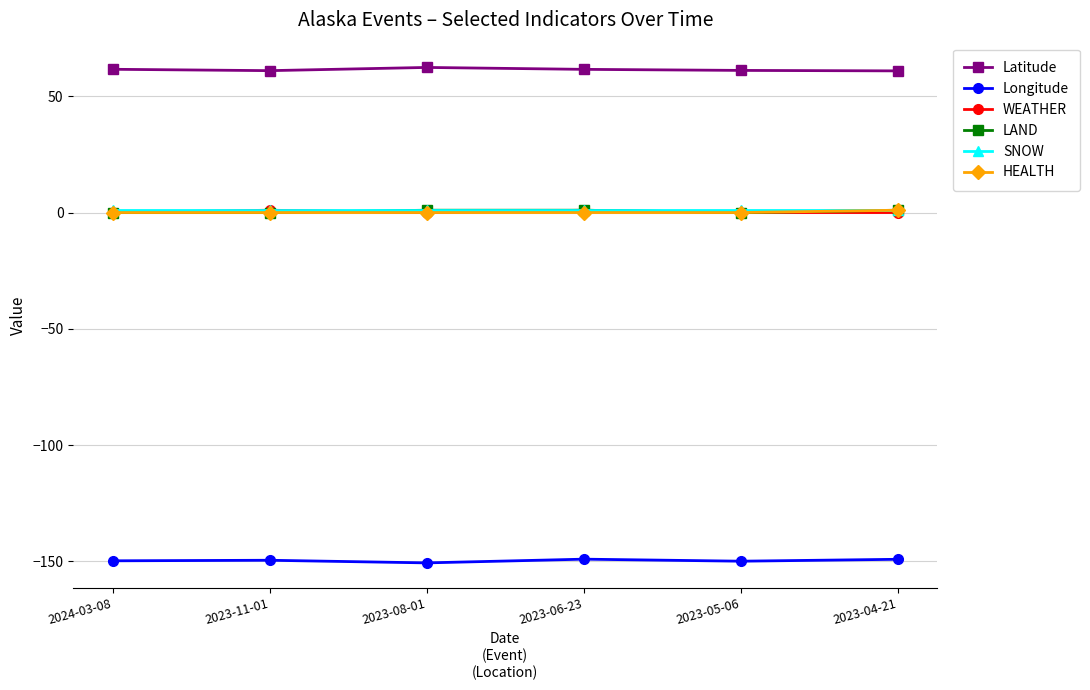

What is the label of the 5th point from the right?

2023-11-01